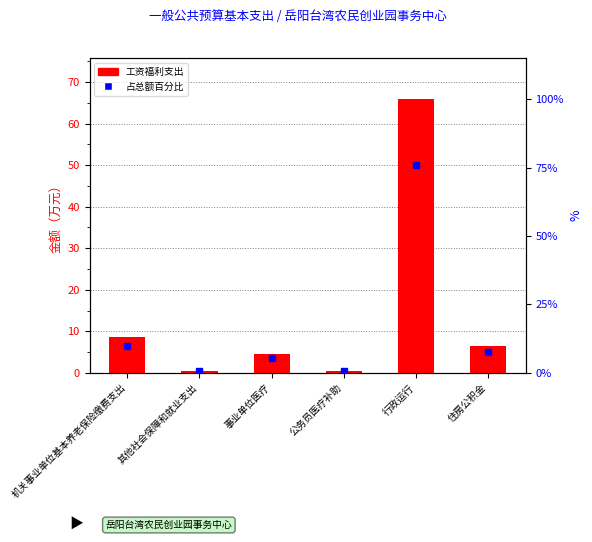

How many categories are shown in the chart?

6